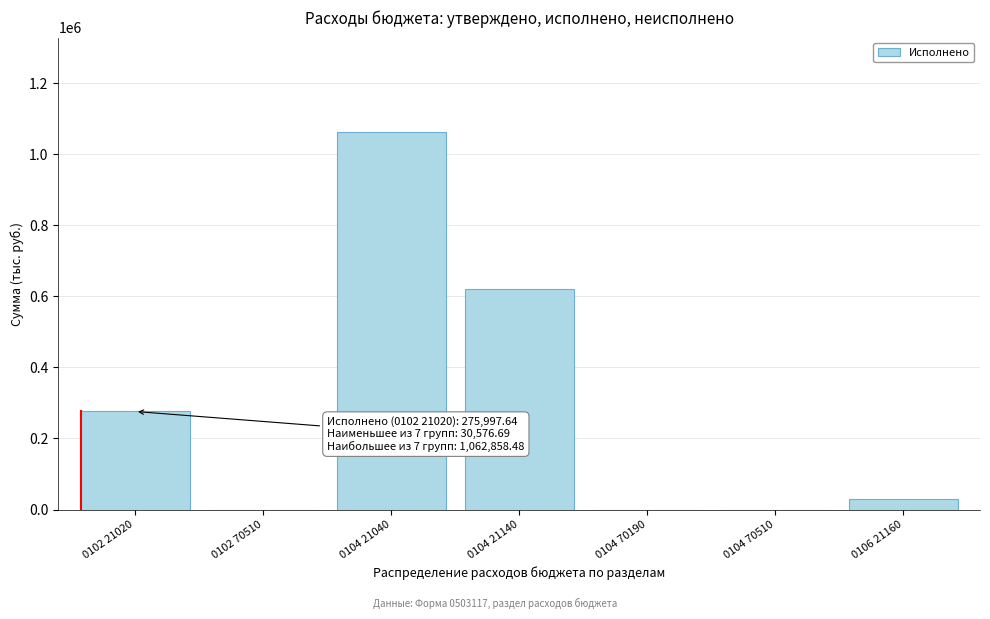

Reading left to right, what are all the values shown in this chart?

0102 21020=275997.6	0102 70510=0.0	0104 21040=1062858.5	0104 21140=619666.5	0104 70190=0.0	0104 70510=0.0	0106 21160=30576.7